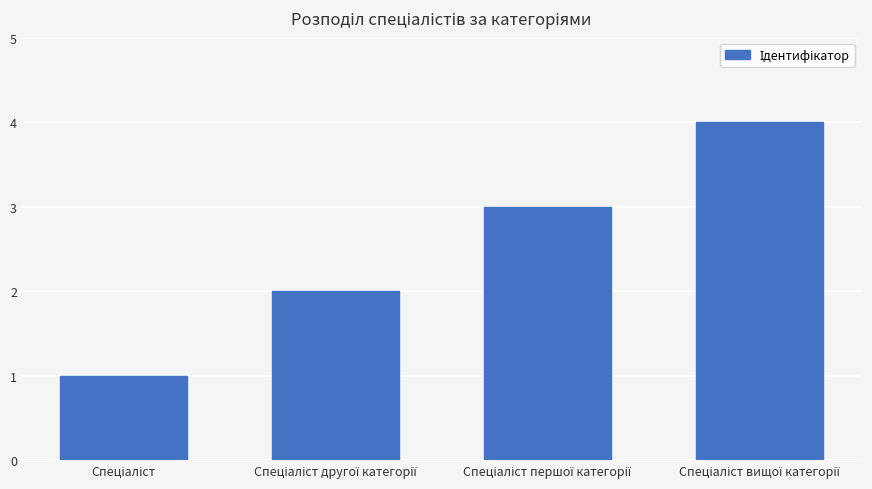

What is the difference between the maximum and minimum values?

3